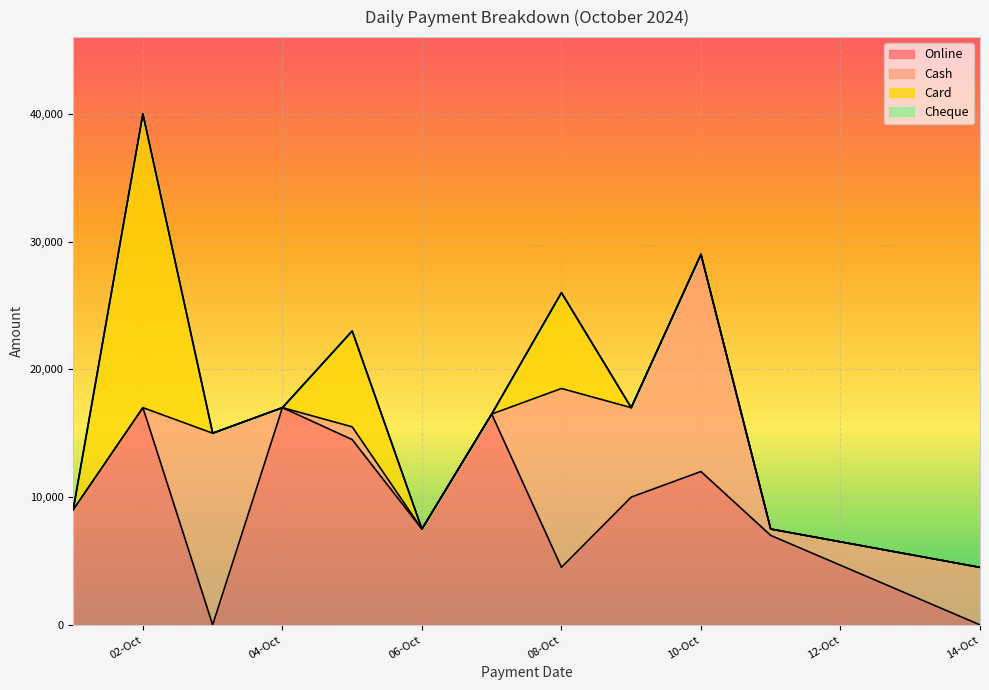

Between 02-10-2024 and 08-10-2024, which is larger?

02-10-2024